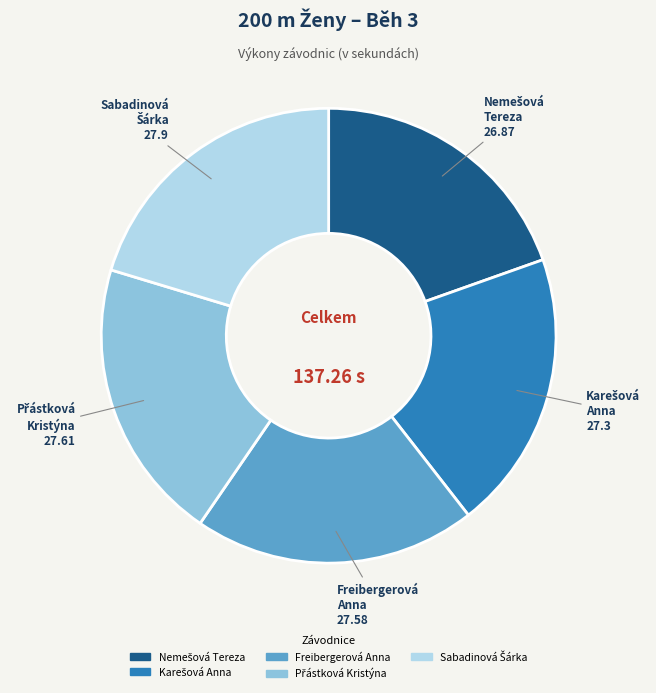

How many segments does this pie chart have?

5